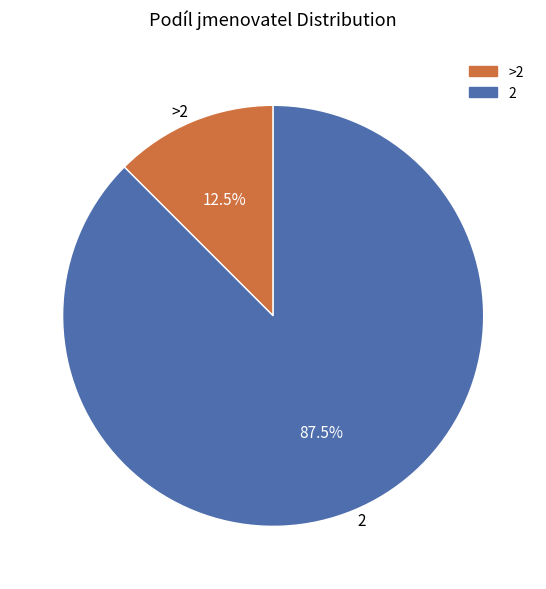

Rank the categories by value from highest to lowest.

2, >2